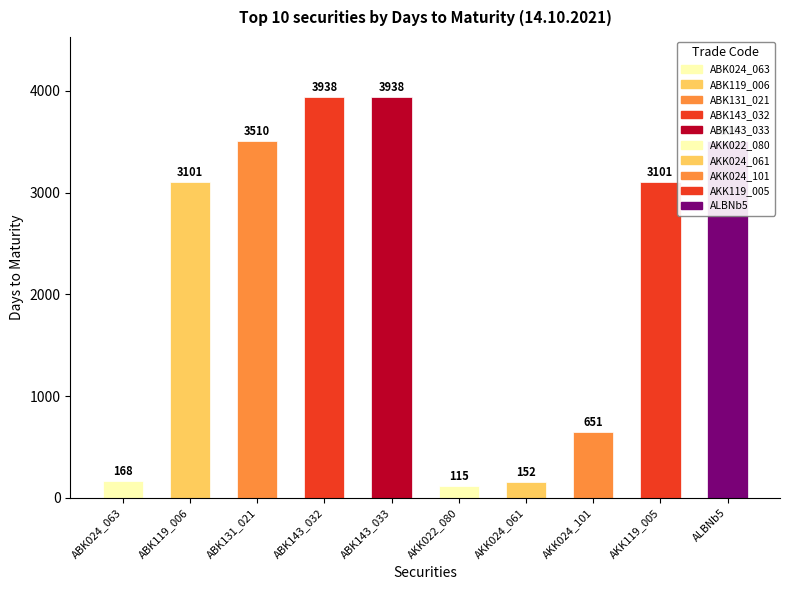

Reading right to left, extract all data points from this chart.

ALBNb5=3510	AKK119_005=3101	AKK024_101=651	AKK024_061=152	AKK022_080=115	ABK143_033=3938	ABK143_032=3938	ABK131_021=3510	ABK119_006=3101	ABK024_063=168